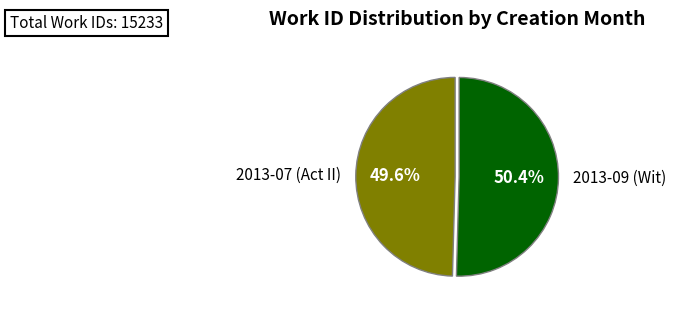

Which has a higher value, 2013-09 (Wit) or 2013-07 (Act II)?

2013-09 (Wit)